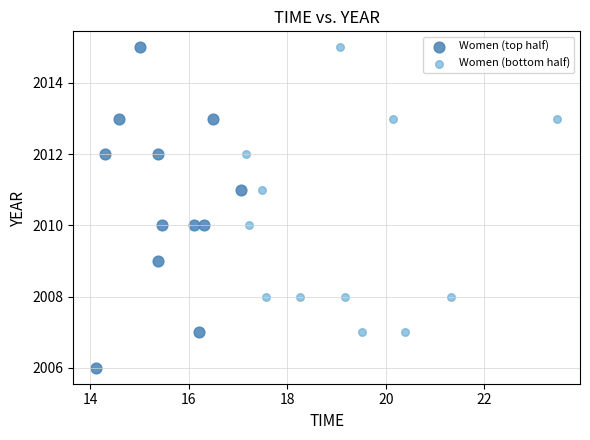

Which series reaches the minimum Y coordinate?

Women (top half)